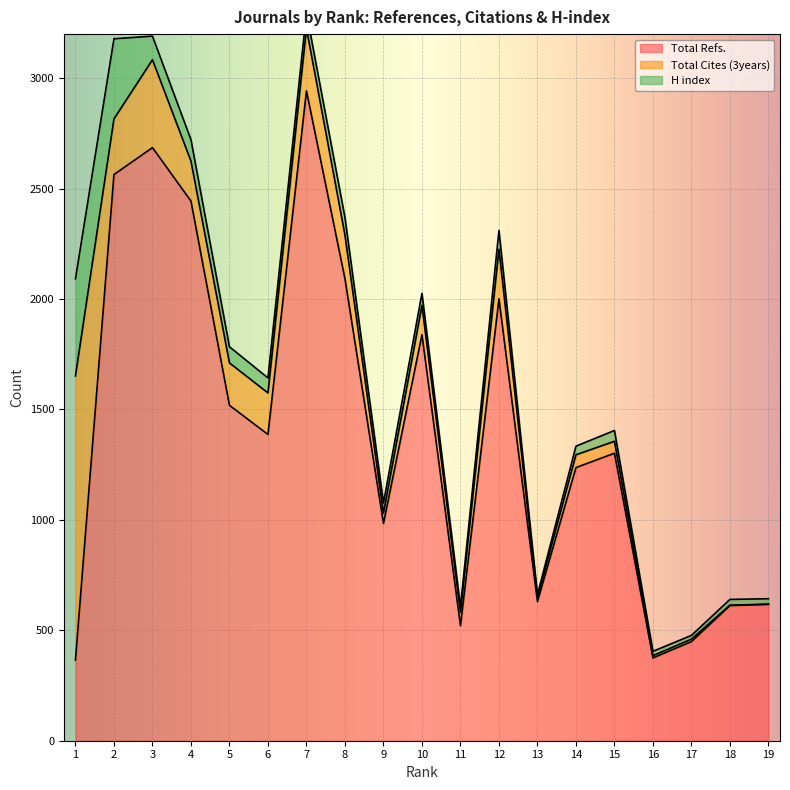

Where do Total Cites (3years) and Total Refs. first cross each other?

1 and 2